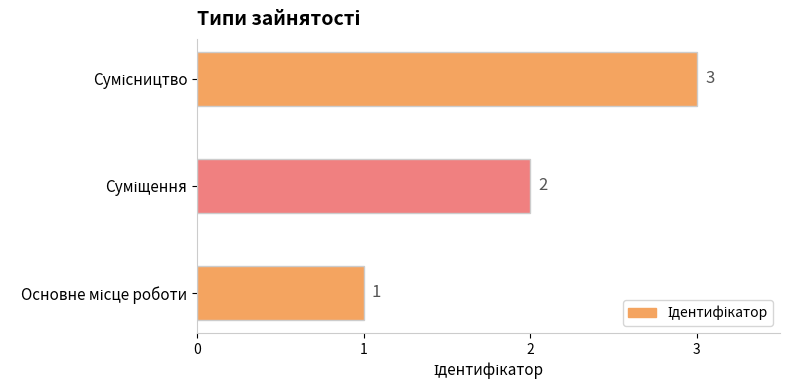

Does the chart contain stacked bars?

No